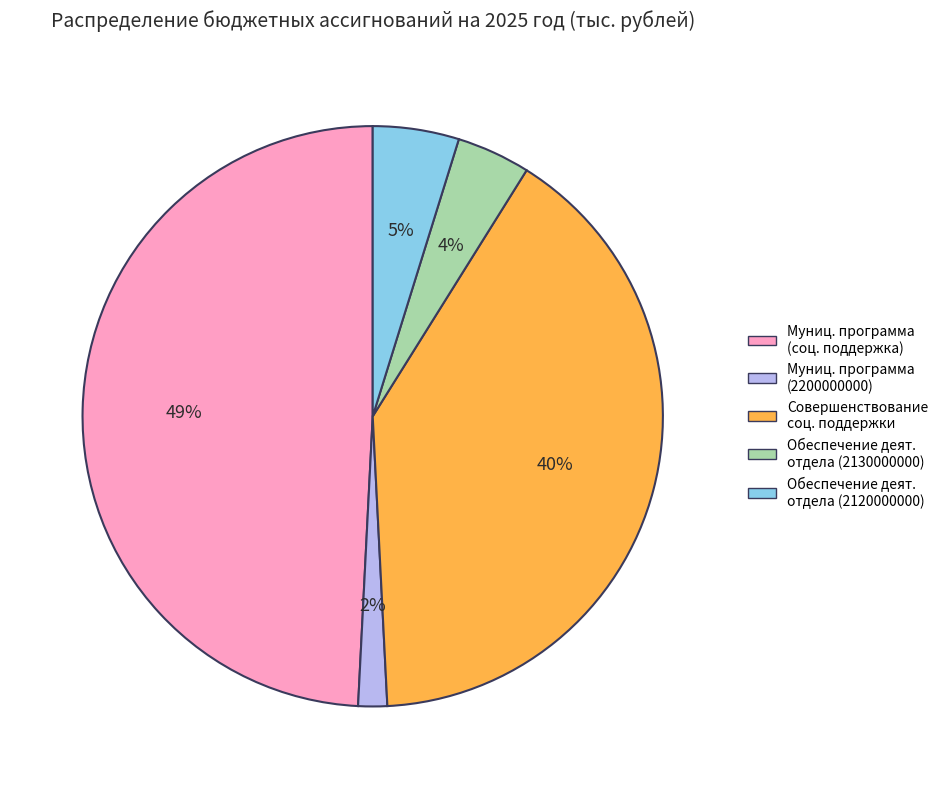

Is there any slice that represents more than half of the pie?

No